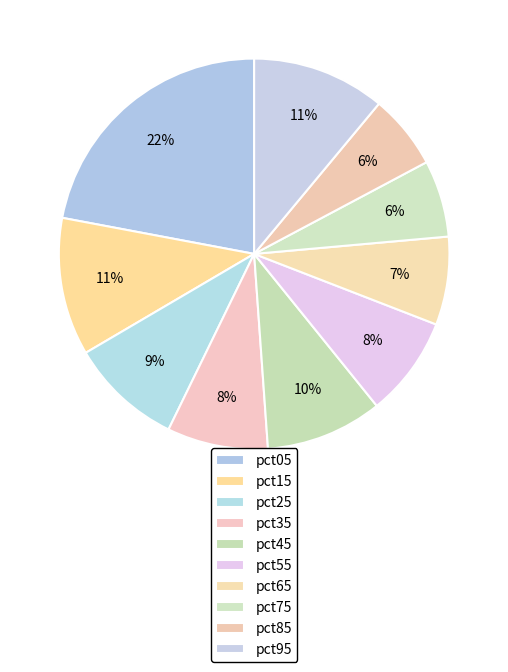

Combined, what portion of the pie is pct75 and pct25?

15.7%